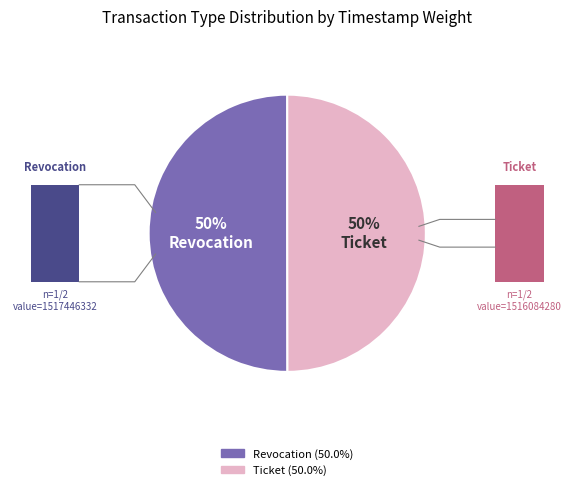

How many slices are in this pie chart?

2